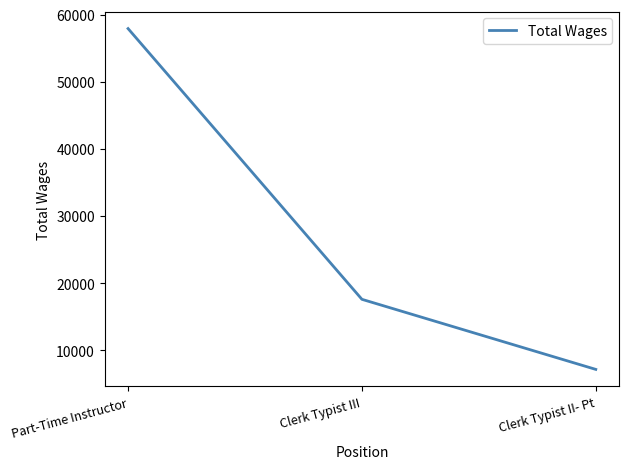

Rank the categories by value from highest to lowest.

Part-Time Instructor, Clerk Typist III, Clerk Typist II- Pt